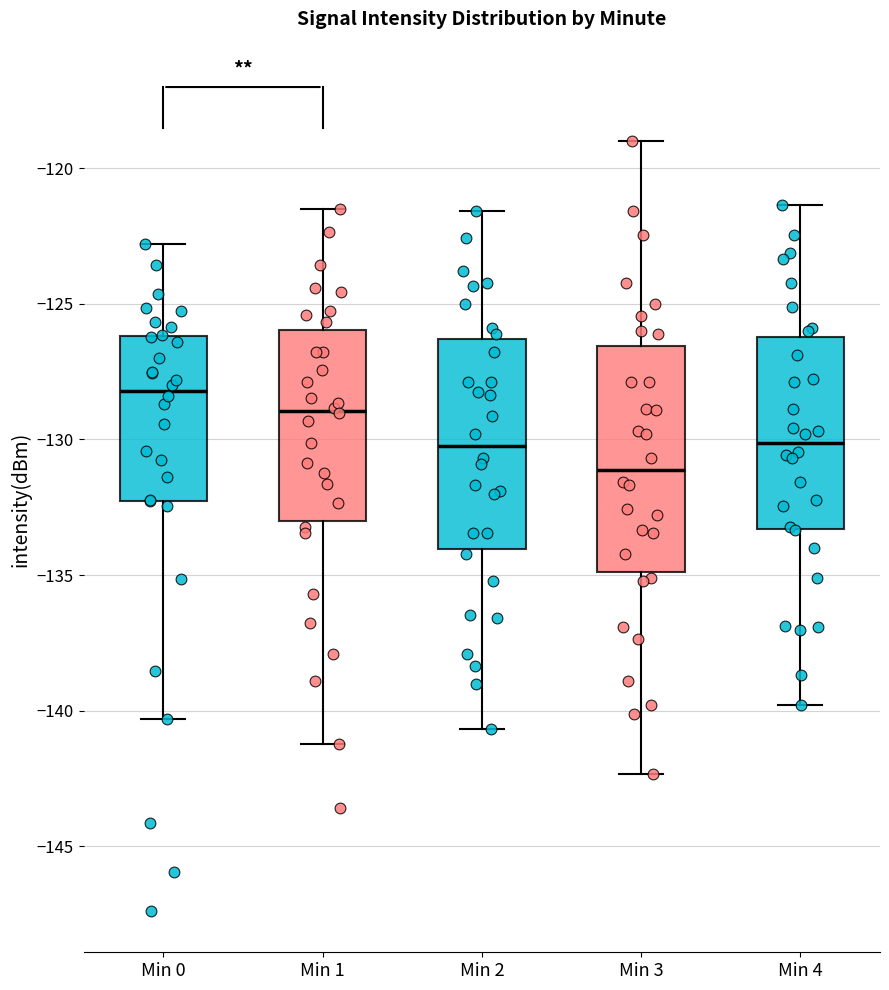

Comparing the boxes themselves (not the whiskers), which one is the tallest?

Min 3